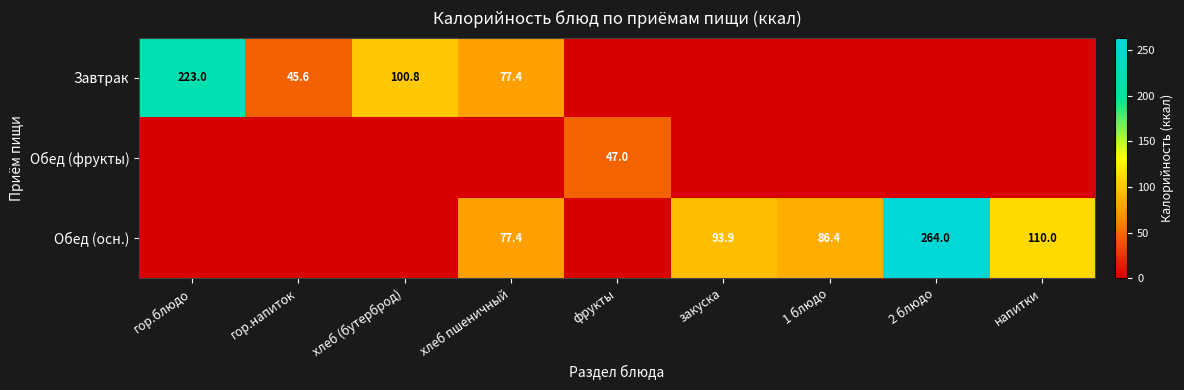

The value of Обед (осн.) at 1 блюдо is 86.4. True or false?

True